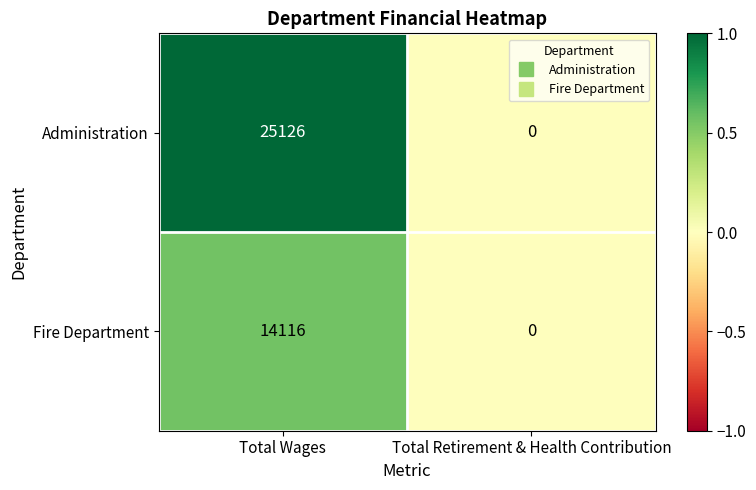

The Fire Department series shows 14116 at Total Wages. True or false?

True